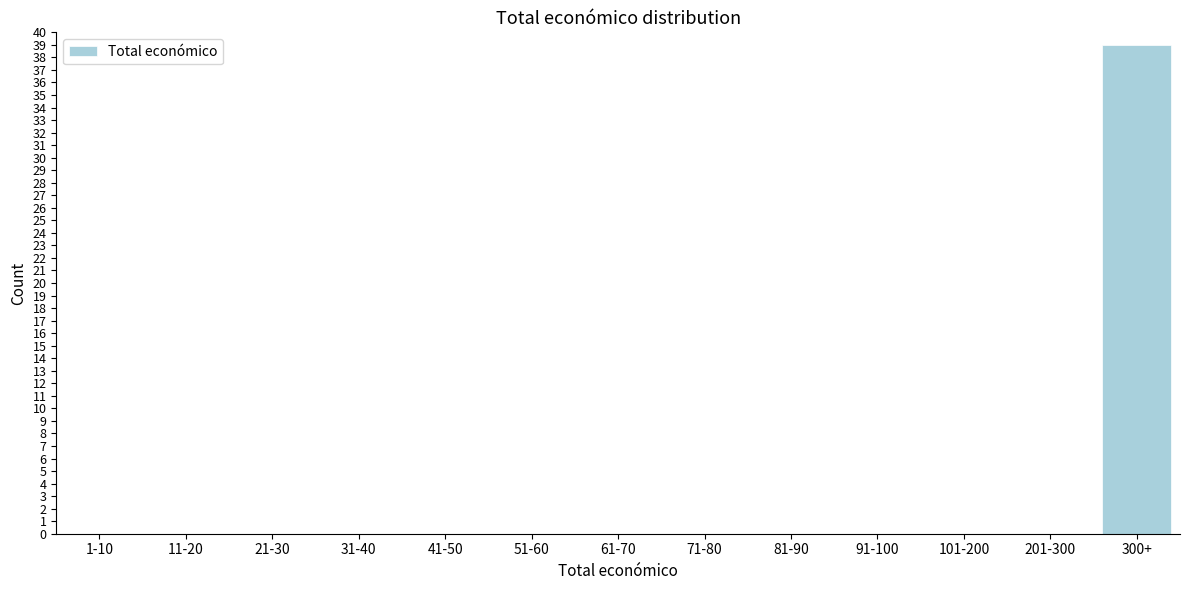

Reading left to right, extract all data points from this chart.

1-10=0	11-20=0	21-30=0	31-40=0	41-50=0	51-60=0	61-70=0	71-80=0	81-90=0	91-100=0	101-200=0	201-300=0	300+=39